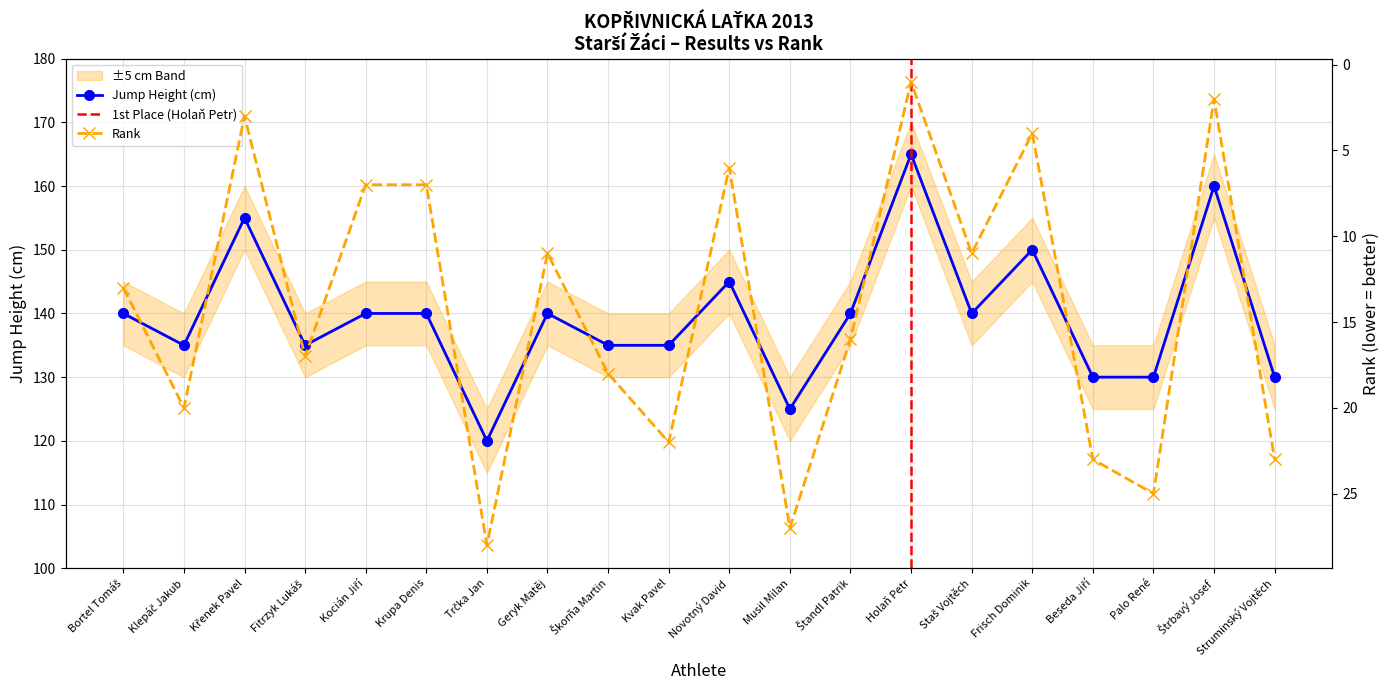

True or false: Result (cm) and Rank cross at least once.

False